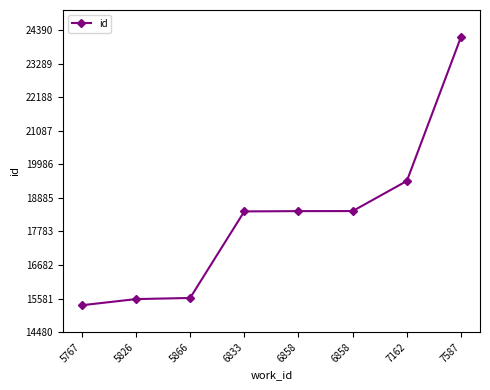

Reading left to right, transcribe all the data shown in this chart.

5767=15361	5826=15563	5866=15600	6833=18441	6858=18450	6858=18452	7162=19440	7587=24170